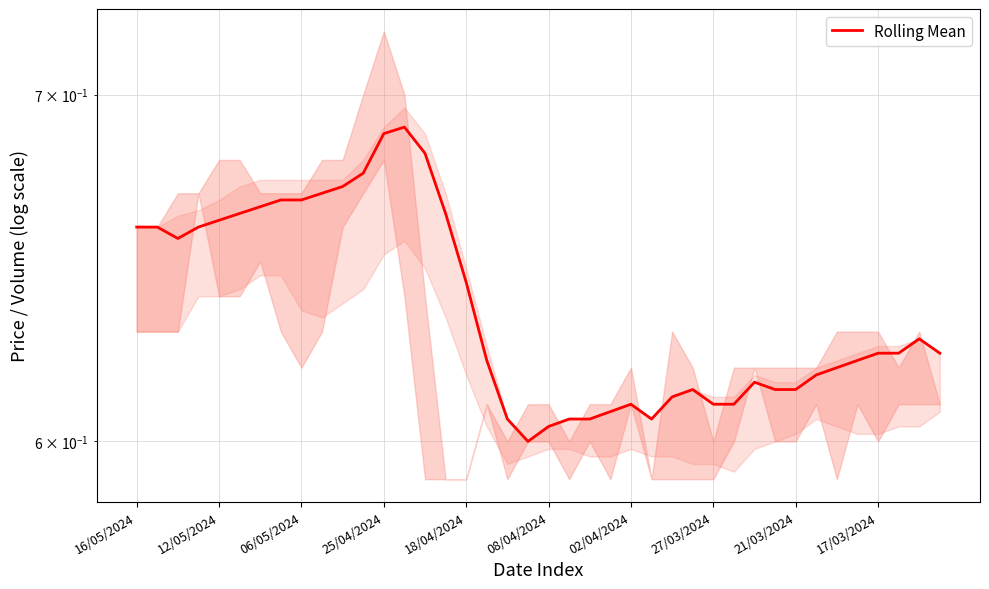

Count the values in the range 0 to 1.

40